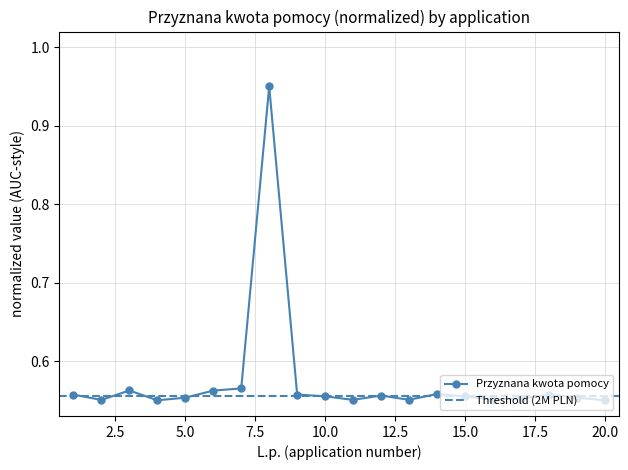

At which category does the chart reach its peak across all series?

8